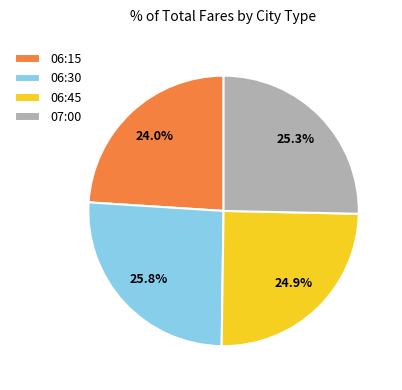

What is the ratio of the value at 06:45 to the value at 07:00?

1.0